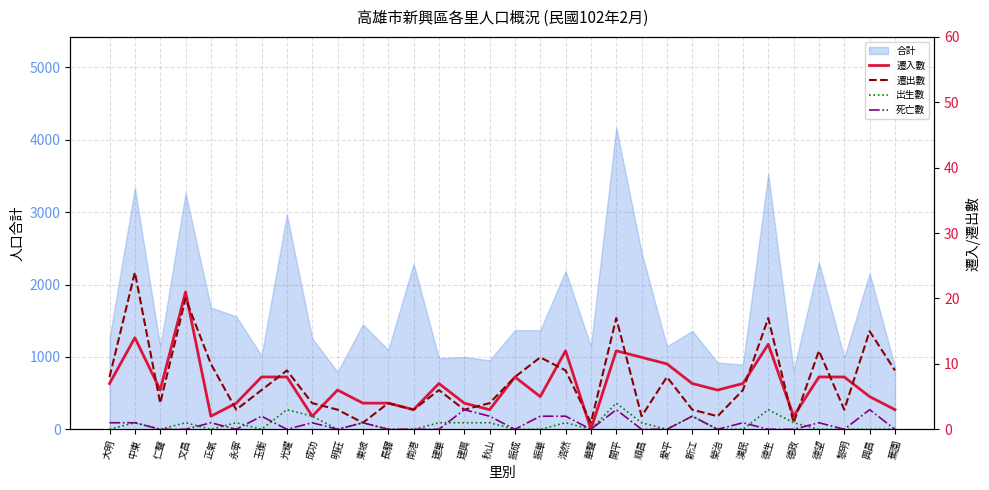

True or false: 遷出數 and 出生數 cross at least once.

False